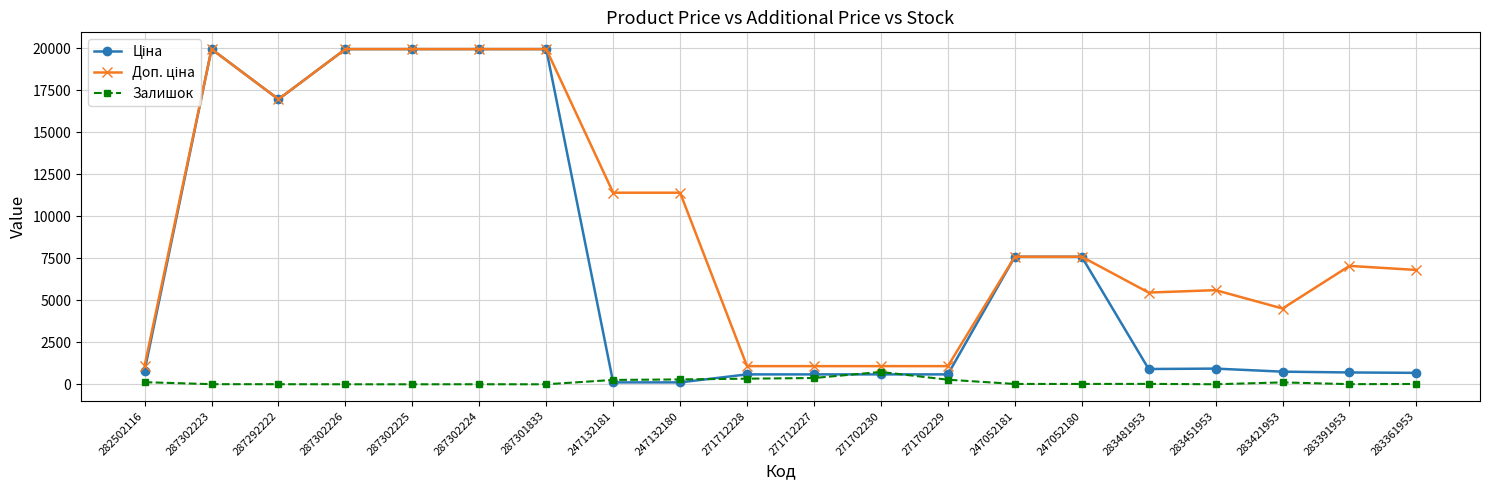

What is the highest value of the Залишок series?

736.0